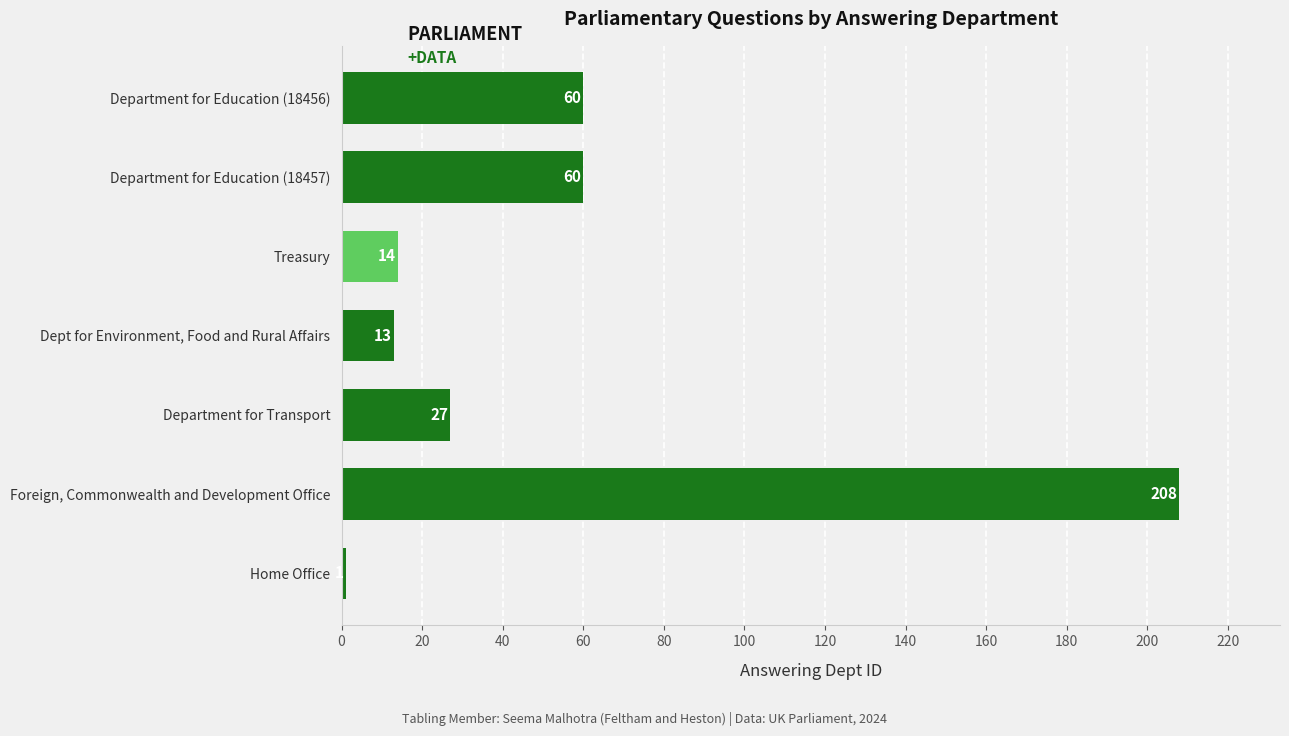

Approximately how many times larger is the value at Foreign, Commonwealth and Development Office compared to Home Office?

208.0